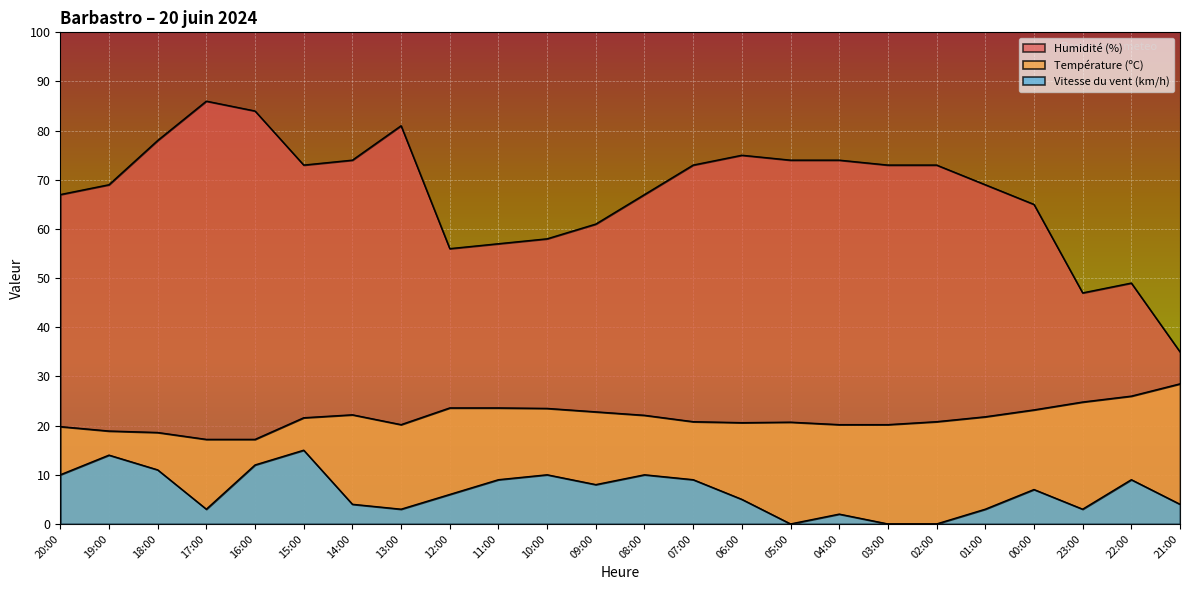

What position from the left is 20:00?

1